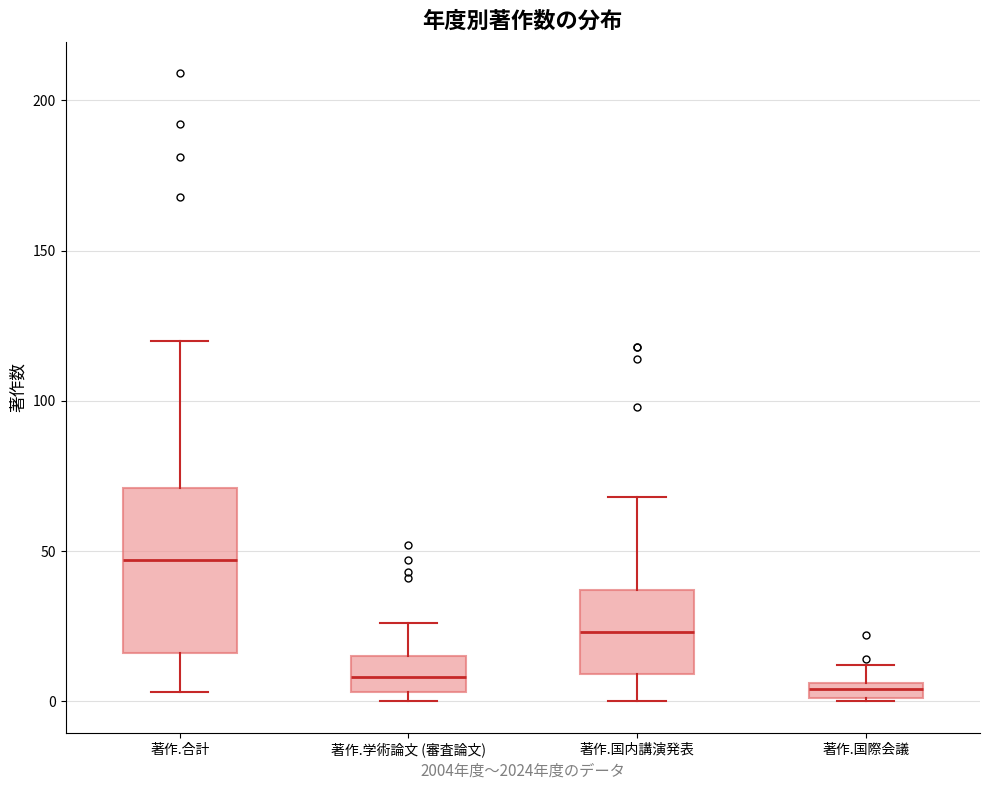

Where is the upper edge of the box for 著作.国際会議 on the y-axis? The values are not printed on the chart, so give them approximately, as read against the axis.

5